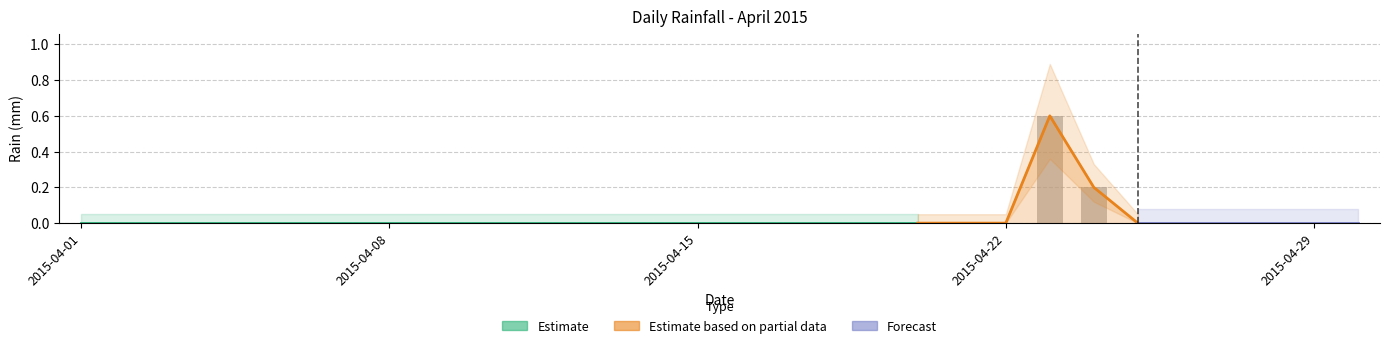

True or false: the data shows 0.2 at 2015-04-08.

False